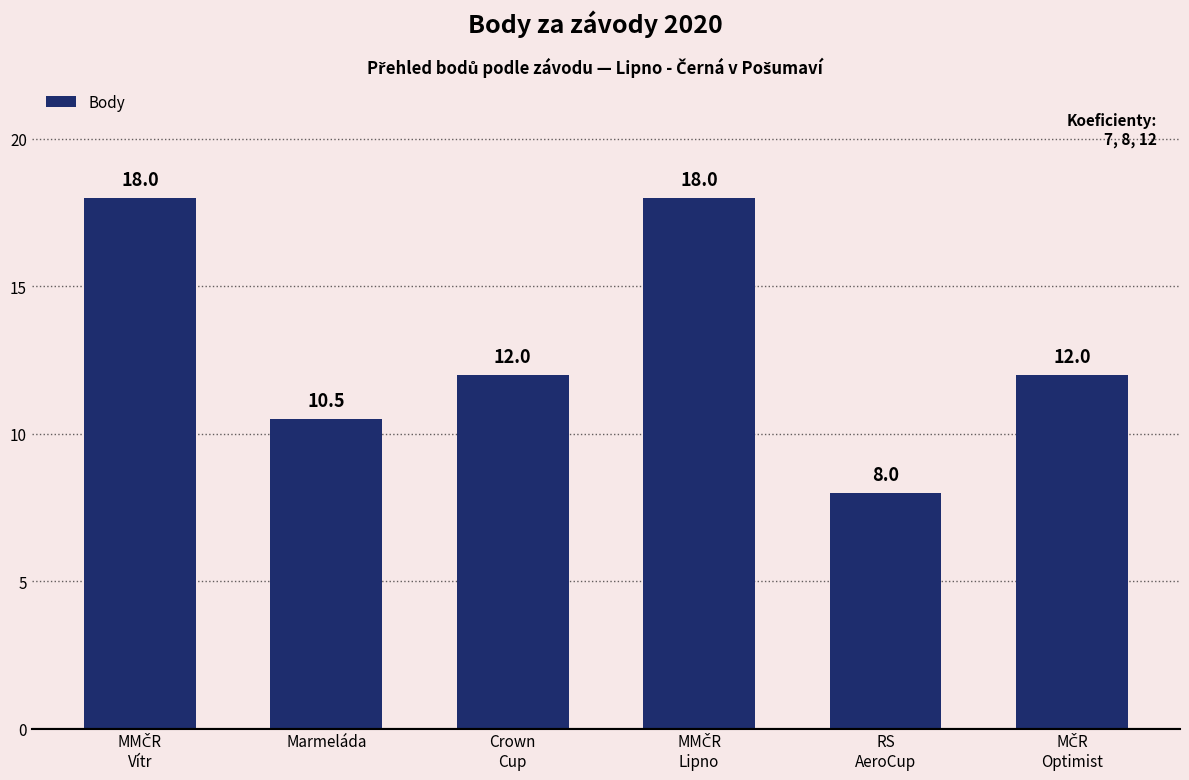

What is the smallest value displayed?

8.0